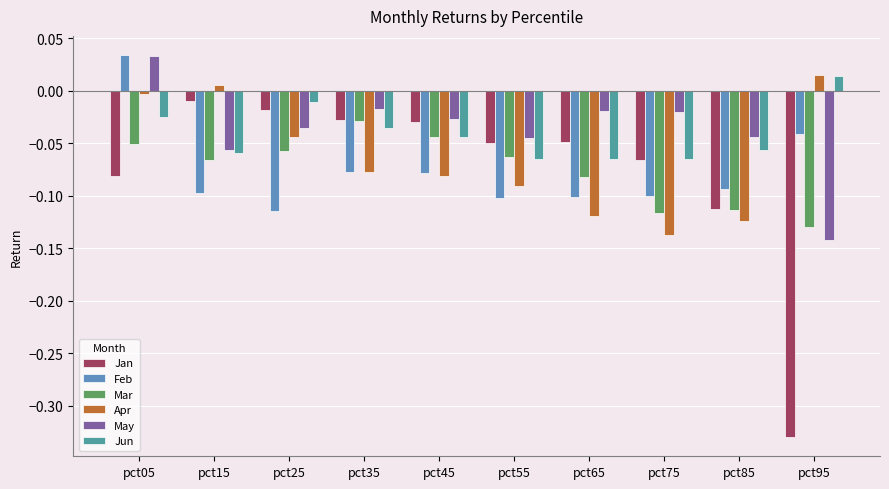

How many data points in Jun are less than 0?

9